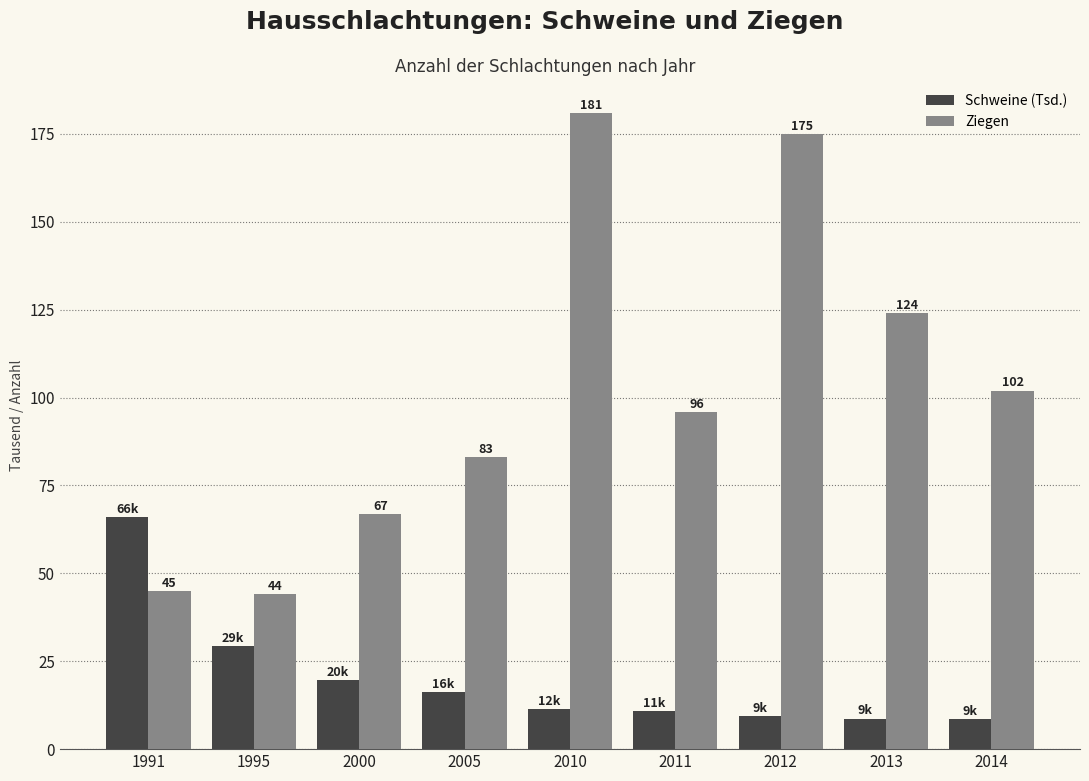

Between 2000 and 2012, which series saw the biggest shift?

Ziegen